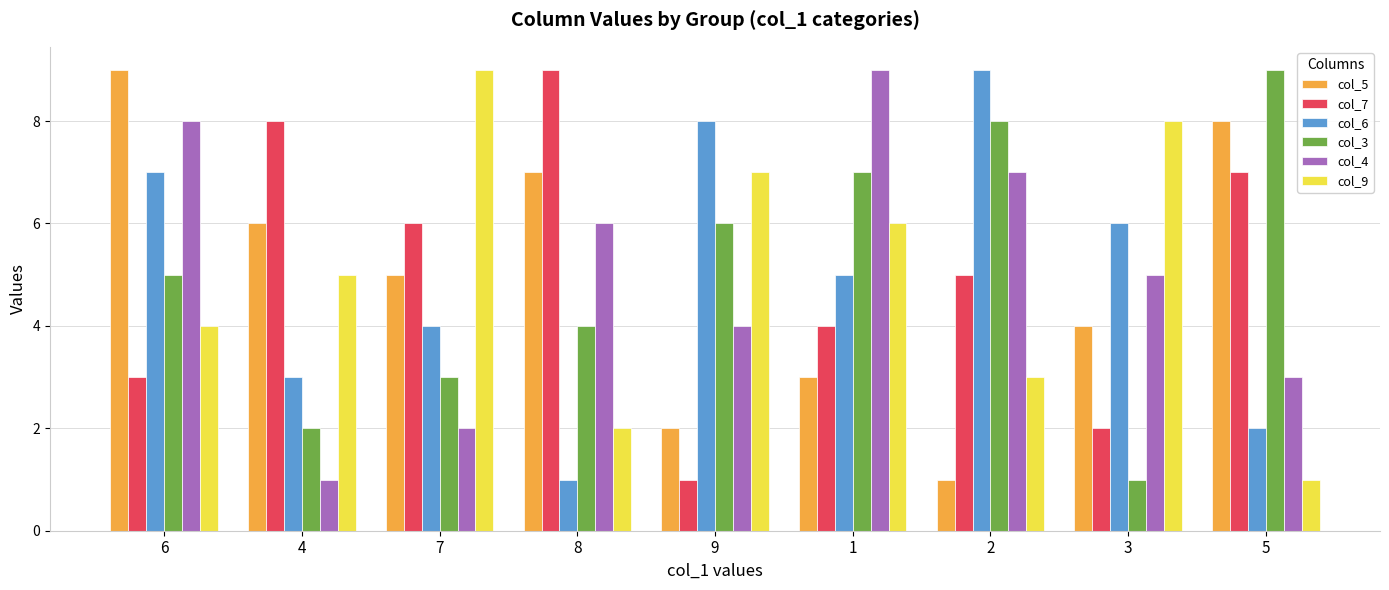

At which category is the sum across all series the highest?

6